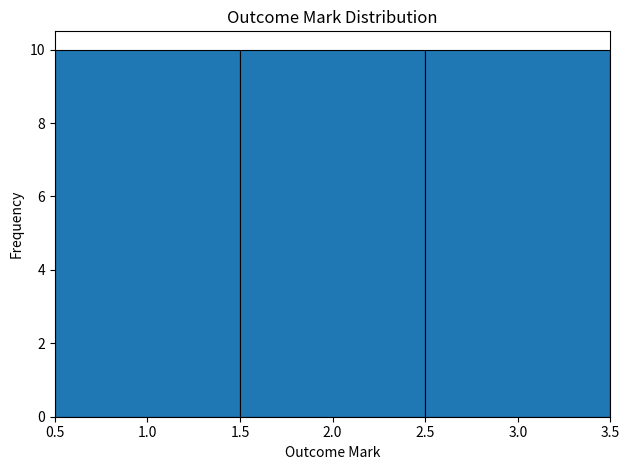

What is the height of the bar covering 2.5 to 3.5 on the x-axis? The values are not printed on the chart, so give them approximately, as read against the axis.

10